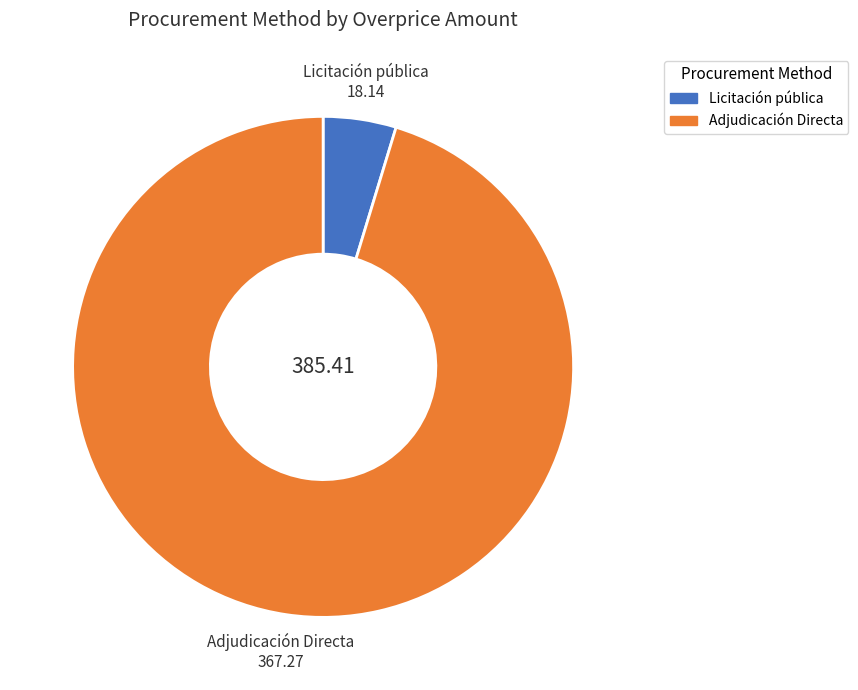

Does Adjudicación Directa represent more than half of the total?

Yes